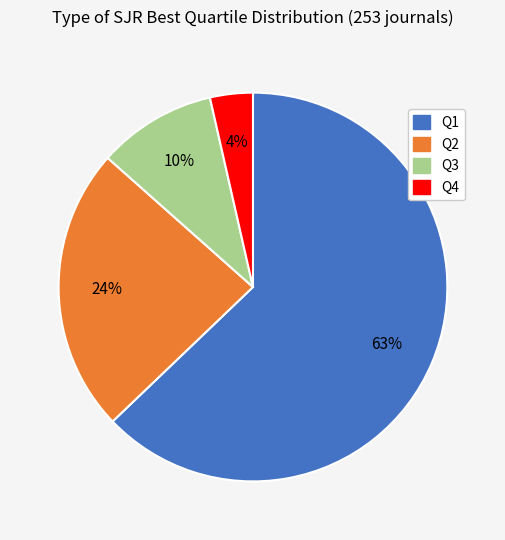

To the nearest percent, what is the average slice percentage?

25%